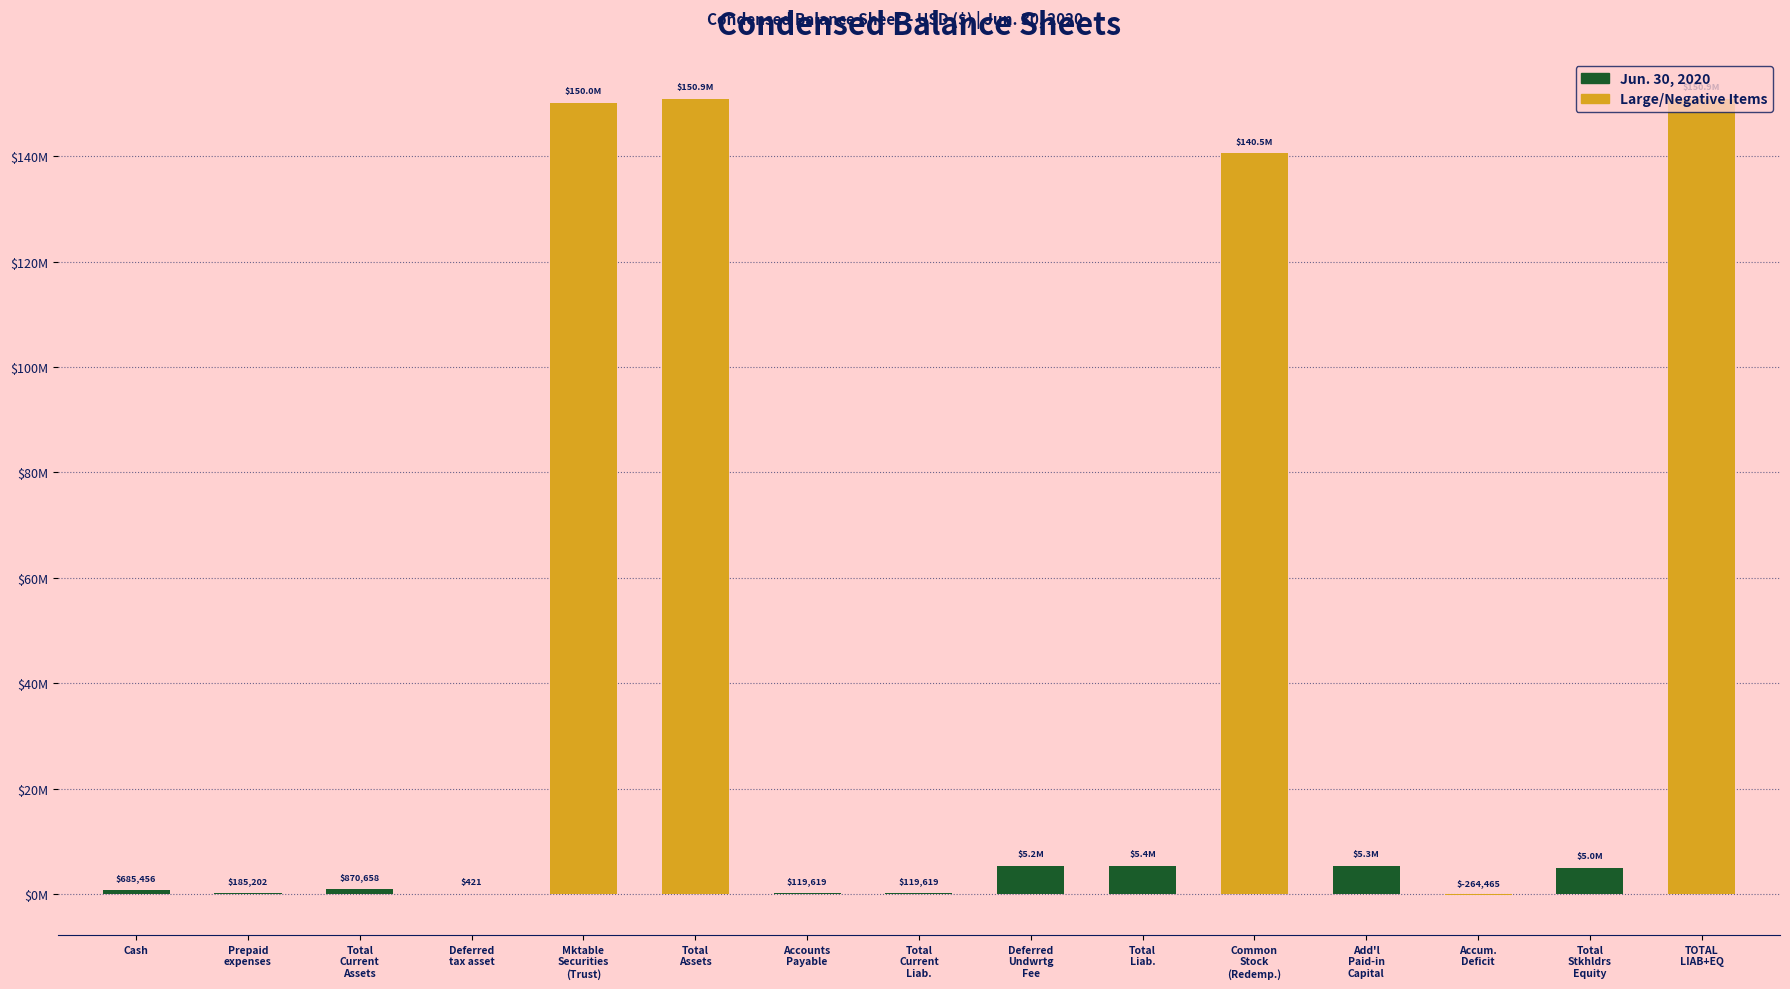

Are the bars horizontal?

No